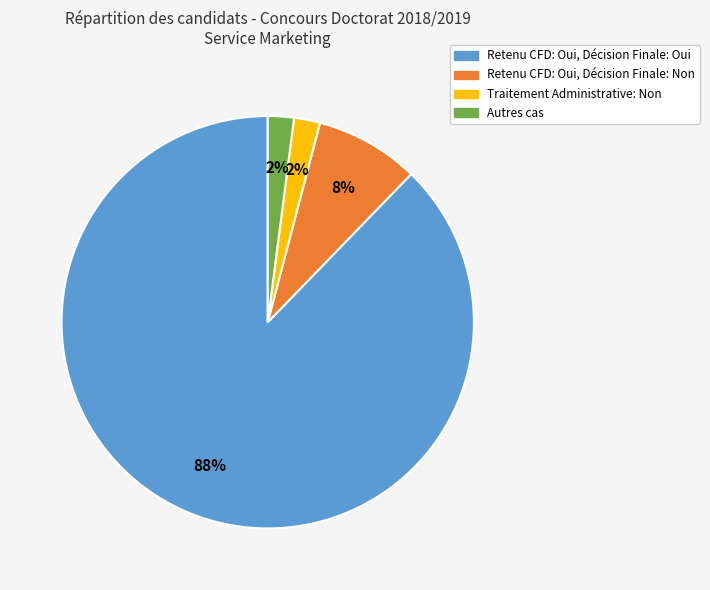

Is there a majority slice in this chart?

Yes